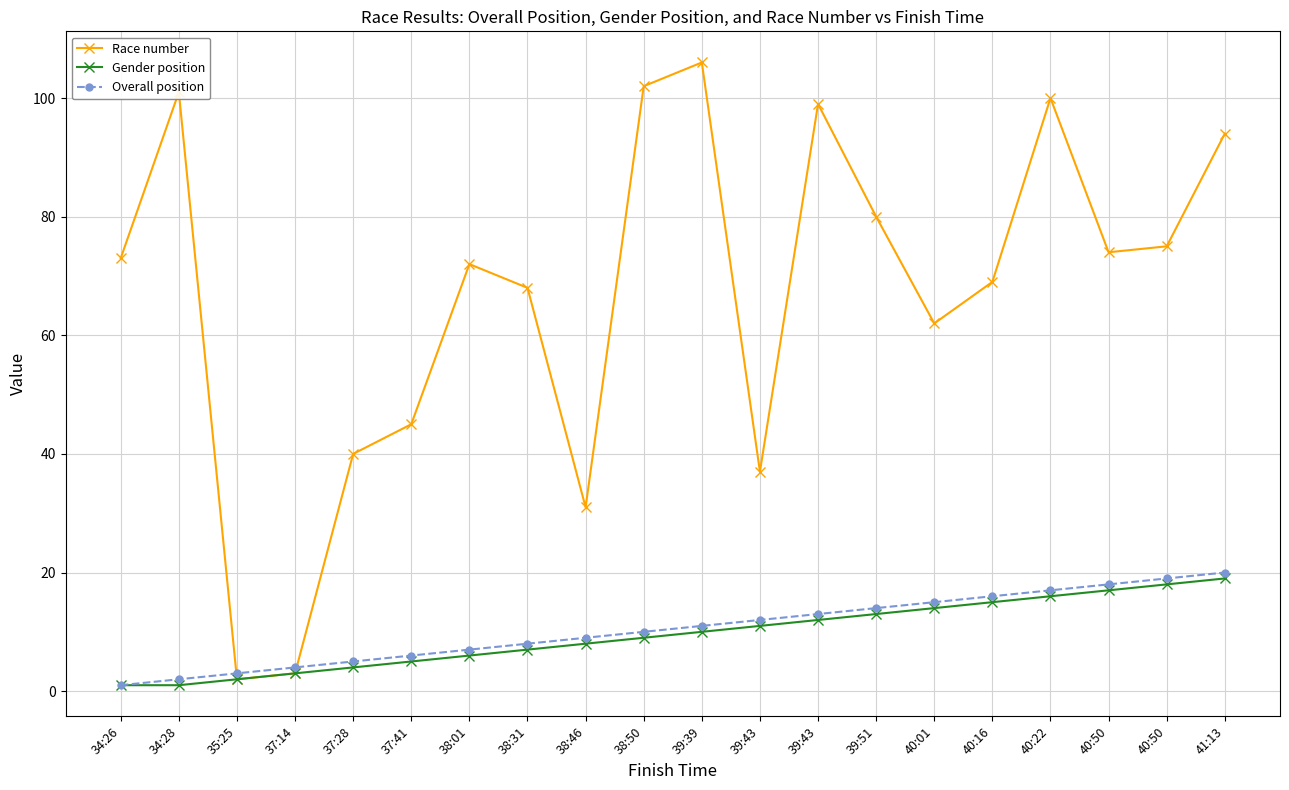

Which series has the largest range (max minus min)?

Race number